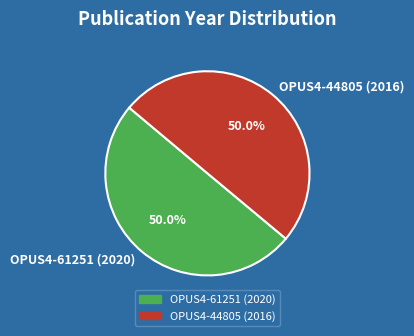

To the nearest percent, what is the combined percentage of OPUS4-44805 (2016) and OPUS4-61251 (2020)?

100%